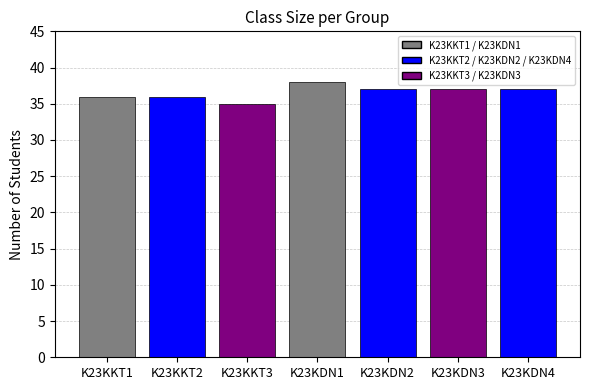

What is the maximum value shown in the chart?

38